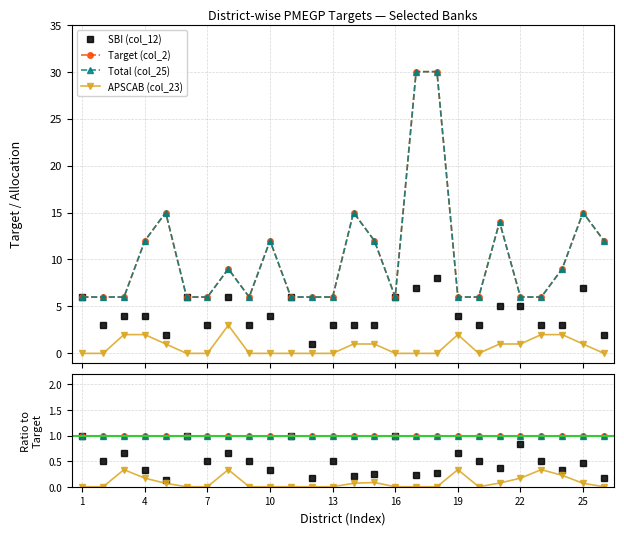

True or false: APSCAB (col_23) and Total (col_25) cross at least once.

False